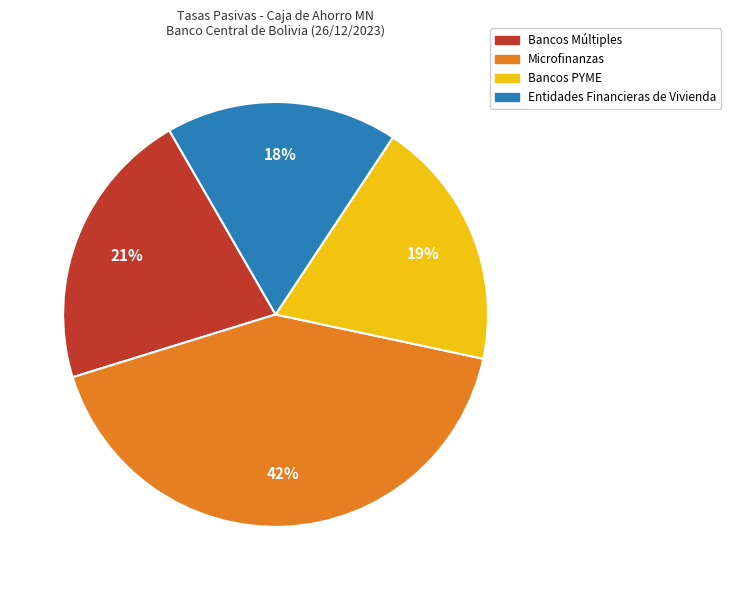

Does any single category account for the majority?

No